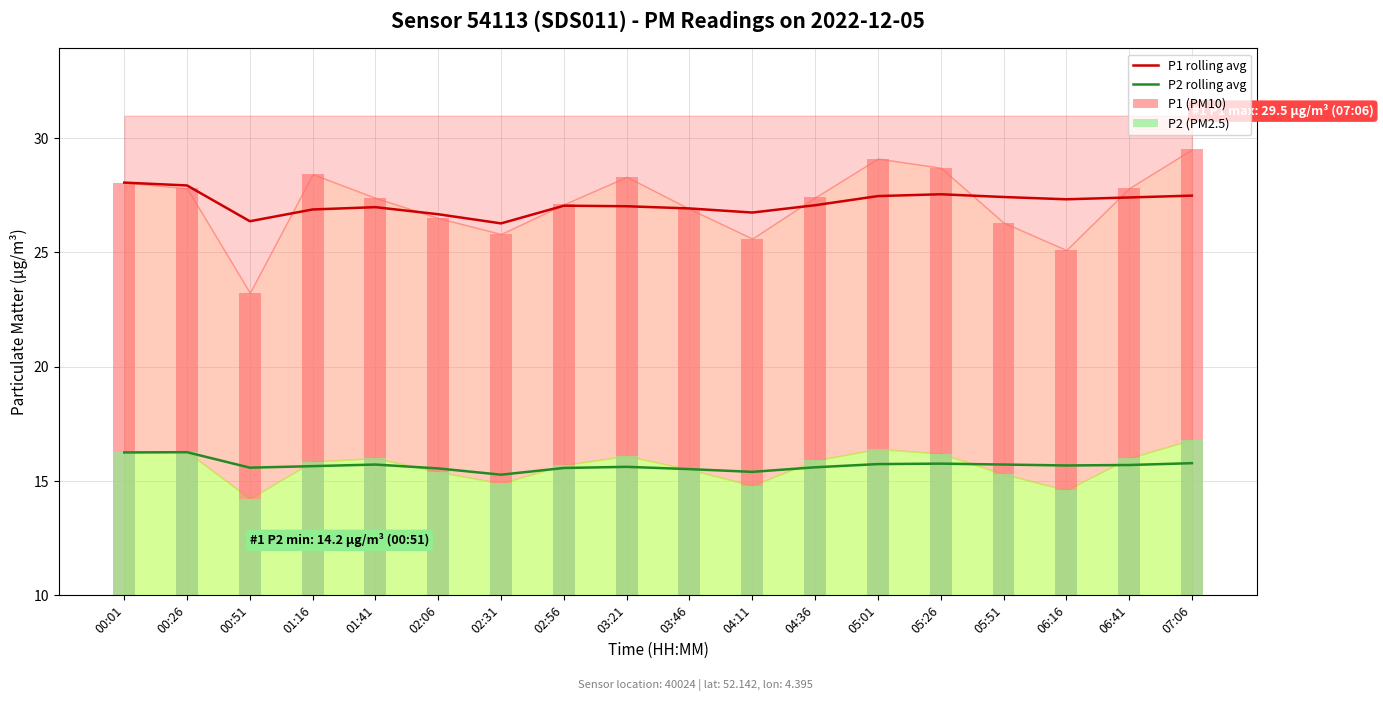

What are all the series names shown in the legend?

P1 rolling avg, P2 rolling avg, P1 (PM10), P2 (PM2.5)